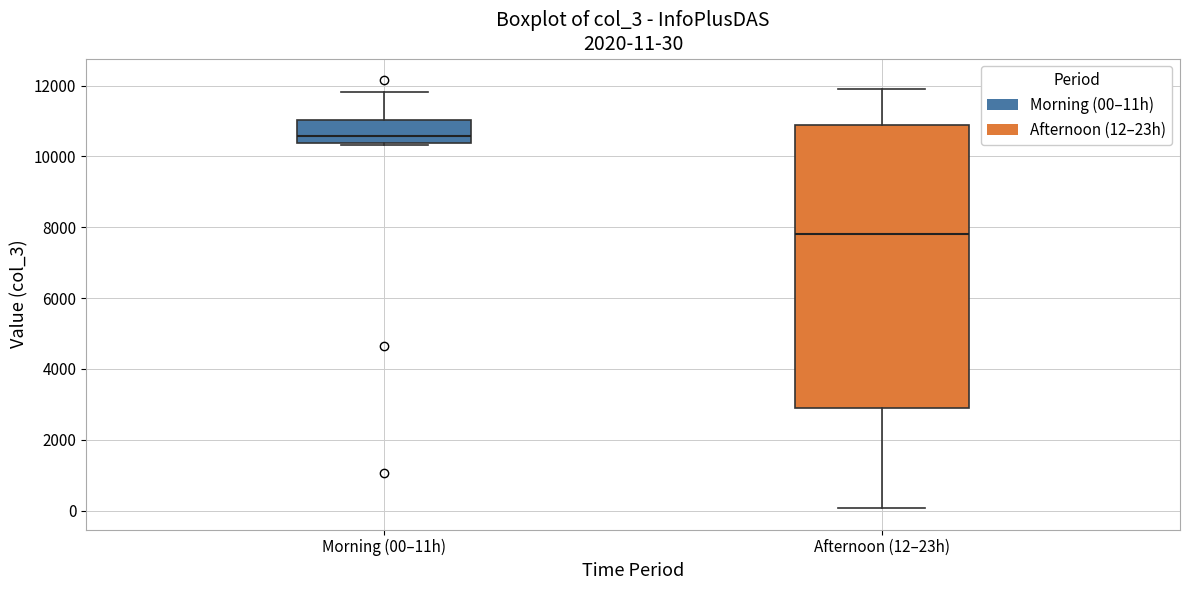

Which box is the tallest, from its lower edge to its upper edge?

Afternoon (12–23h)